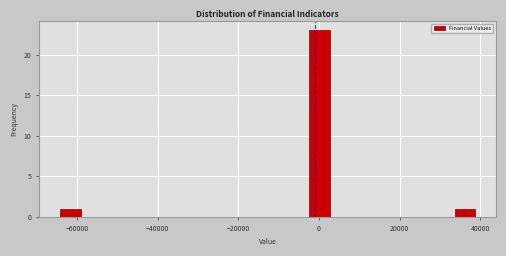

Read against the x-axis, roughly where is the centre of the tallest bar?

0